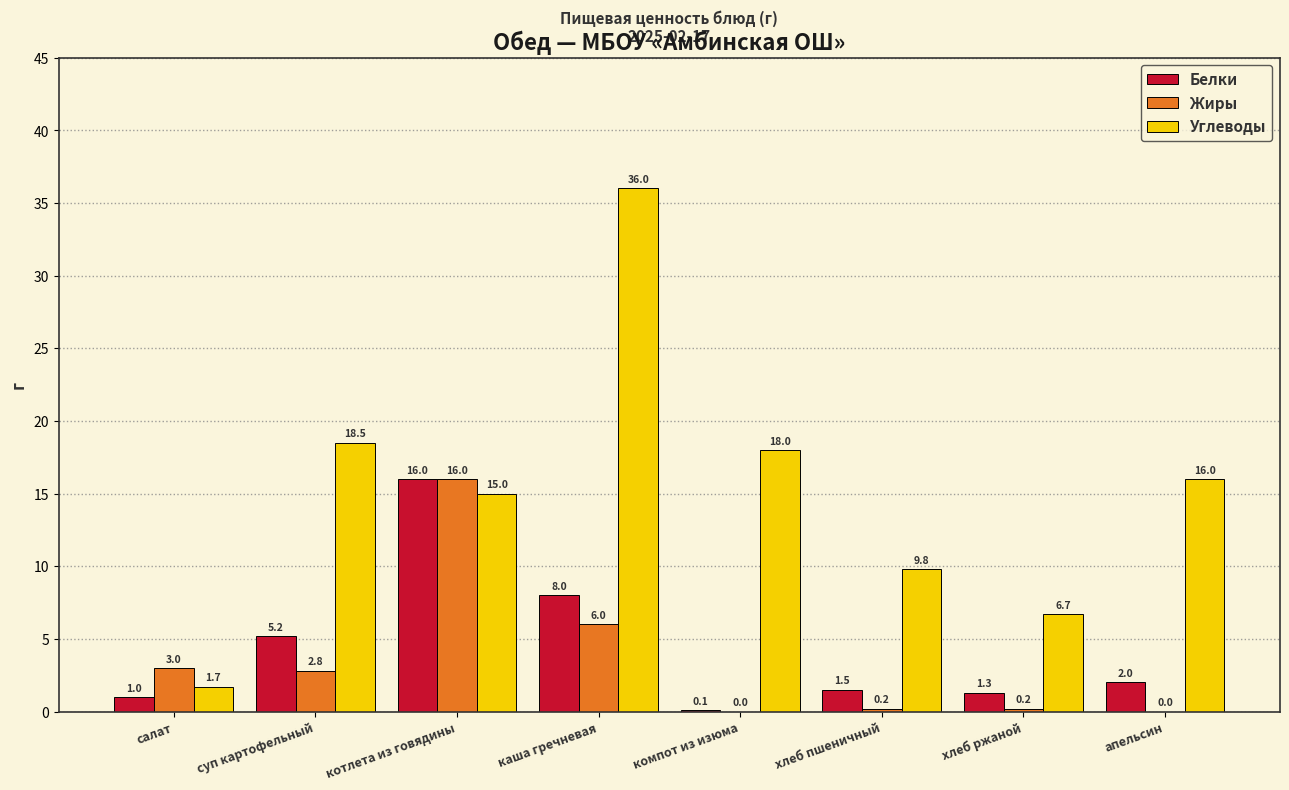

Reading left to right, transcribe all the data shown in this chart.

Белки: салат=1.0	суп картофельный=5.2	котлета из говядины=16.0	каша гречневая=8.0	компот из изюма=0.1	хлеб пшеничный=1.5	хлеб ржаной=1.3	апельсин=2.0
Жиры: салат=3.0	суп картофельный=2.8	котлета из говядины=16.0	каша гречневая=6.0	компот из изюма=0.0	хлеб пшеничный=0.2	хлеб ржаной=0.2	апельсин=0.0
Углеводы: салат=1.7	суп картофельный=18.5	котлета из говядины=15.0	каша гречневая=36.0	компот из изюма=18.0	хлеб пшеничный=9.8	хлеб ржаной=6.7	апельсин=16.0